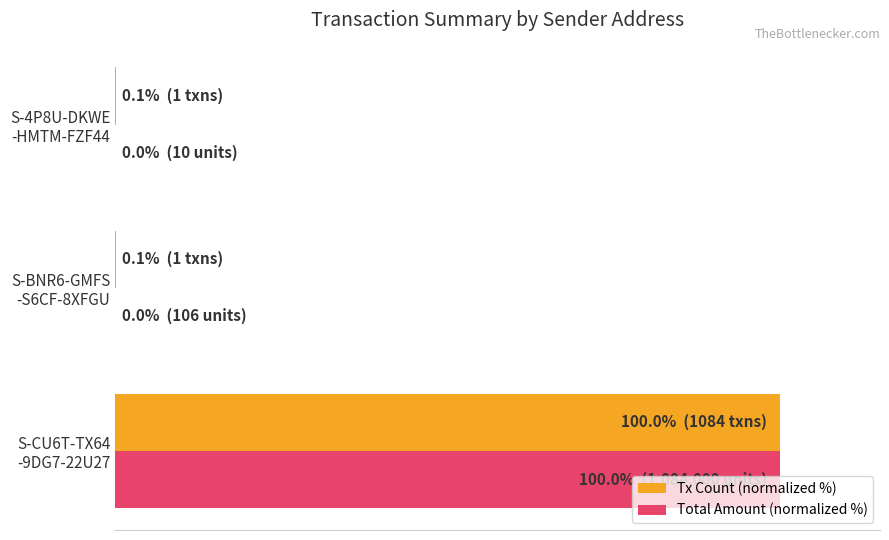

What are all the series names shown in the legend?

Tx Count (normalized %), Total Amount (normalized %)